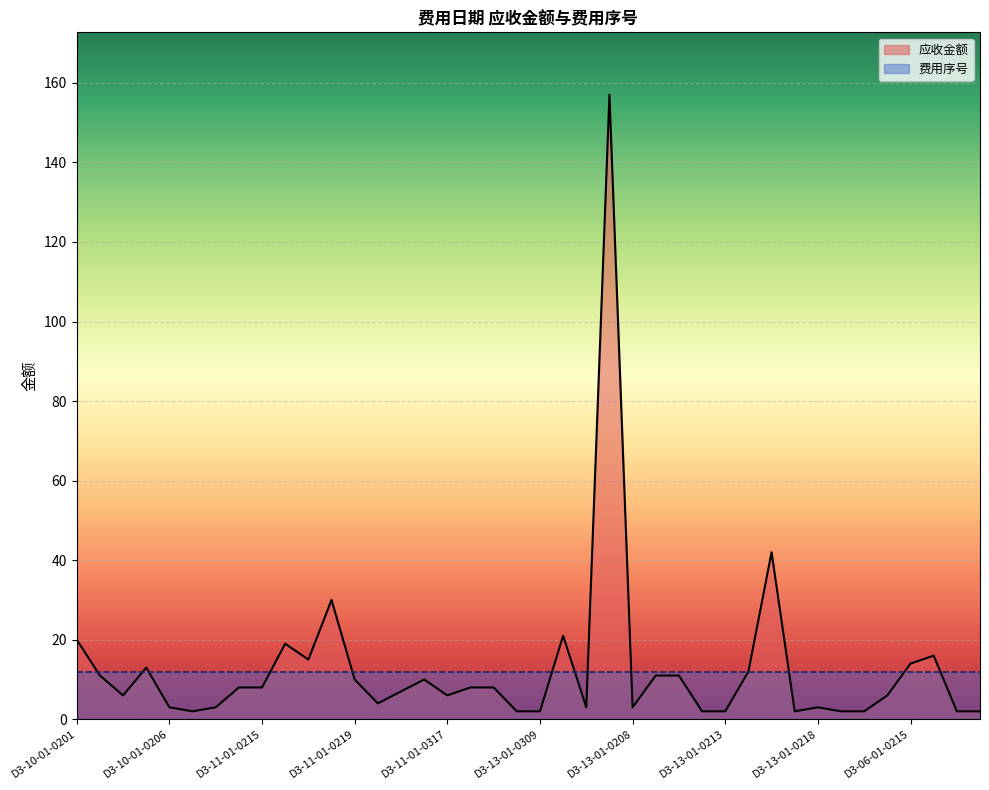

The value at D3-13-01-0208 is 3. True or false?

True